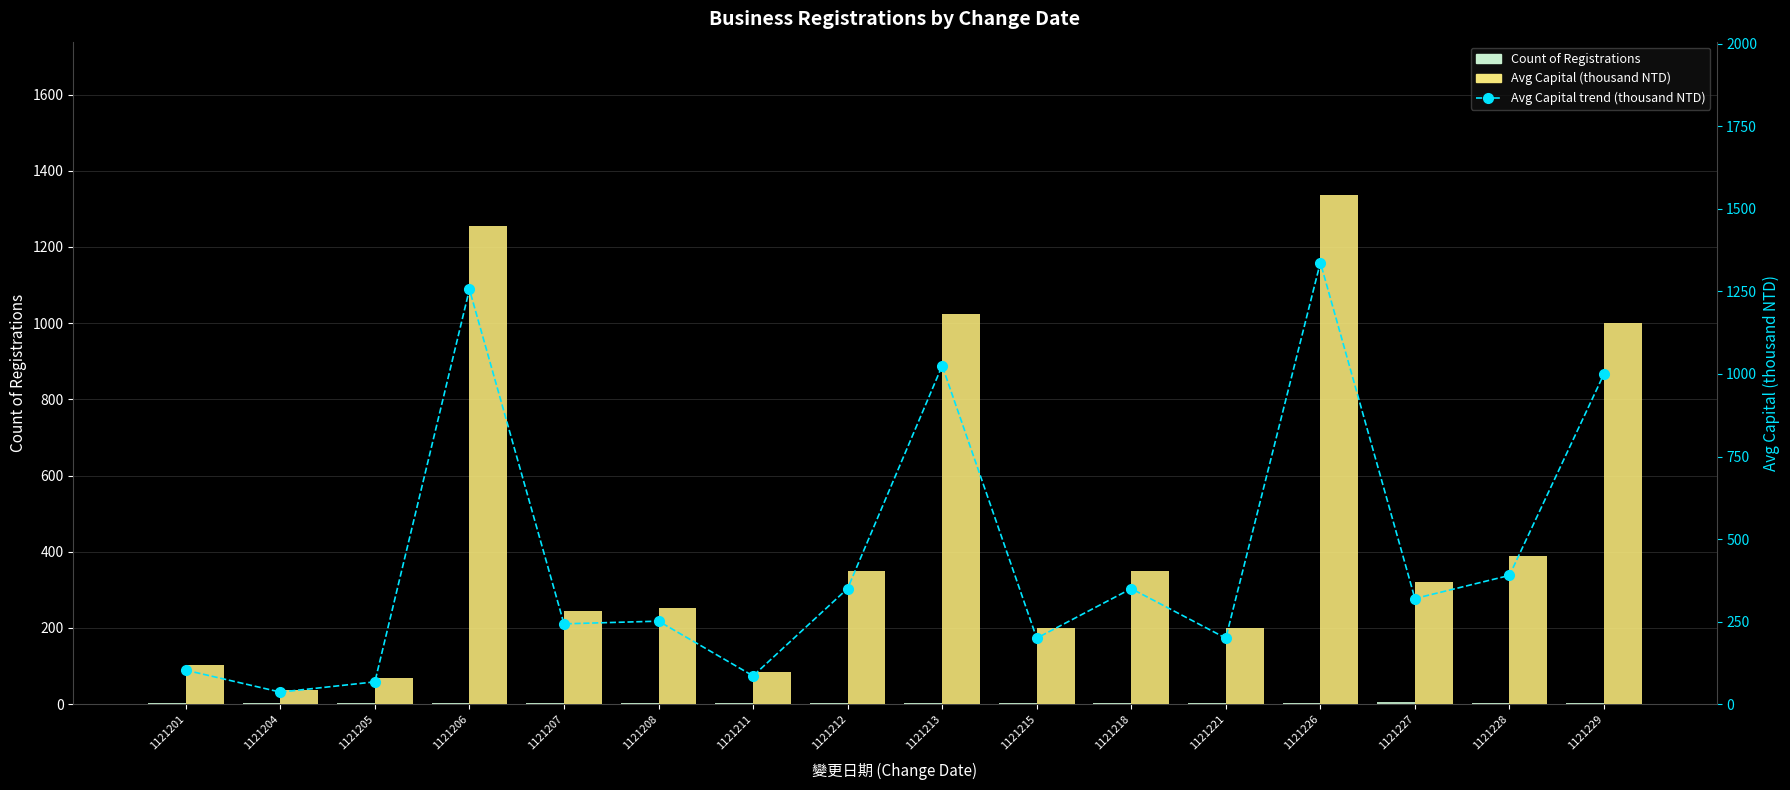

What is the difference between the maximum and minimum values in the Avg Capital trend (thousand NTD) series?

1300.8